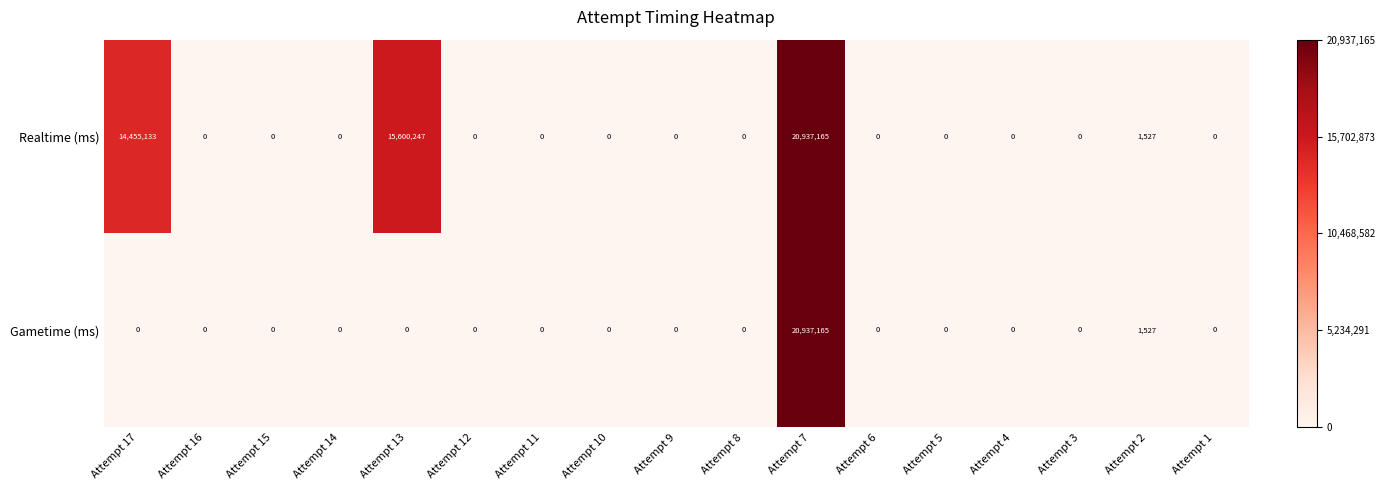

The value of Gametime (ms) at Attempt 11 is 9535832. True or false?

False